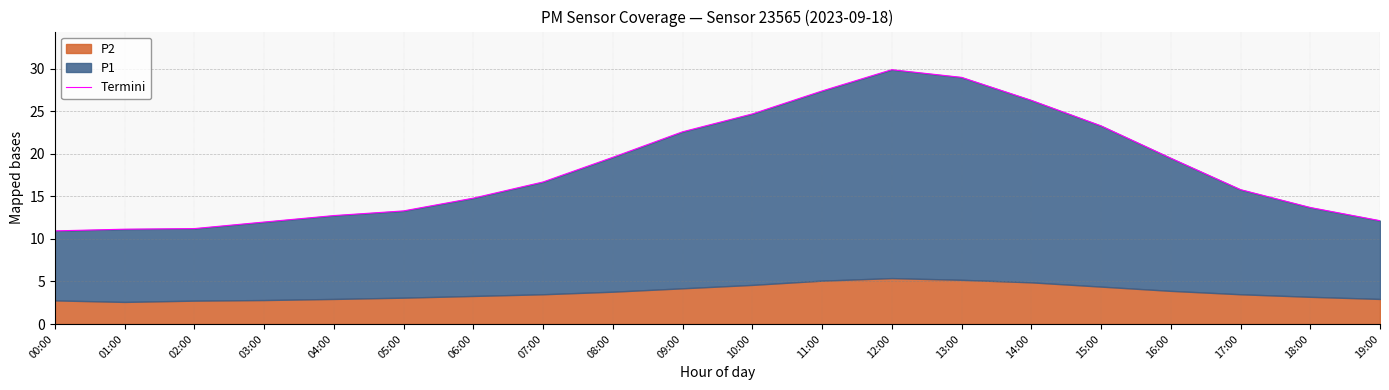

How many data points are less than 16?

10